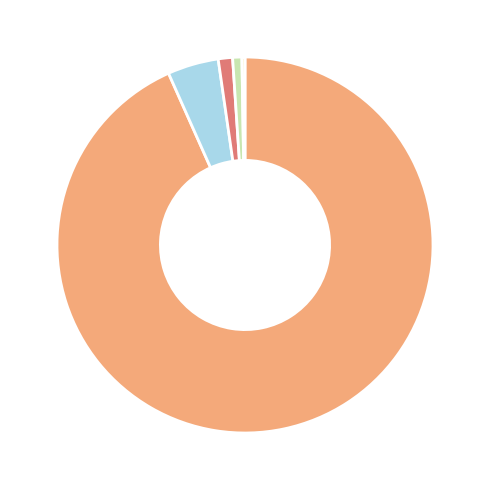

Is there a majority slice in this chart?

Yes